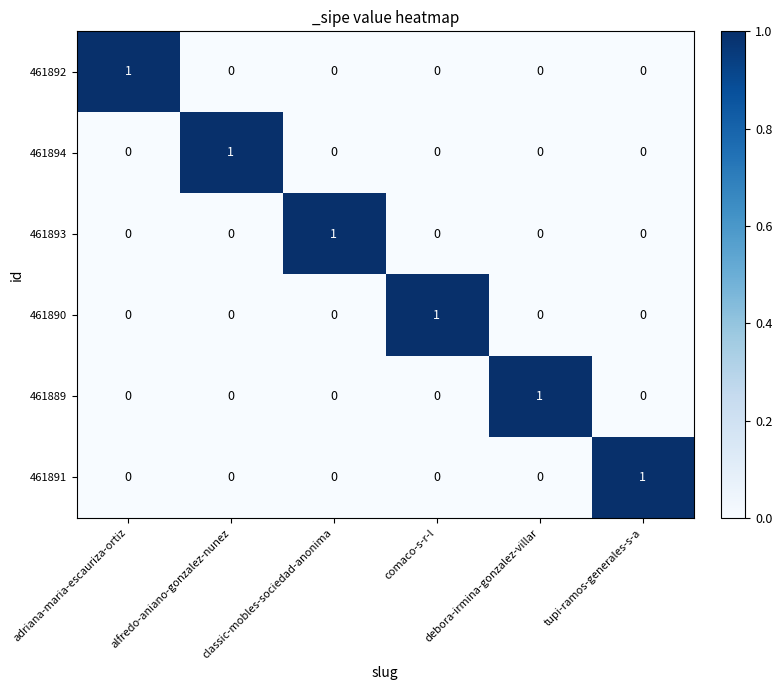

Which category has the highest value in the 461891 series?

tupi-ramos-generales-s-a